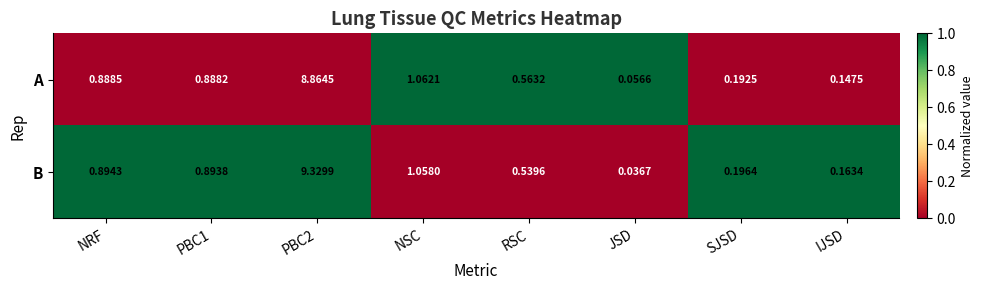

Rank the series at NRF from lowest to highest value.

A, B